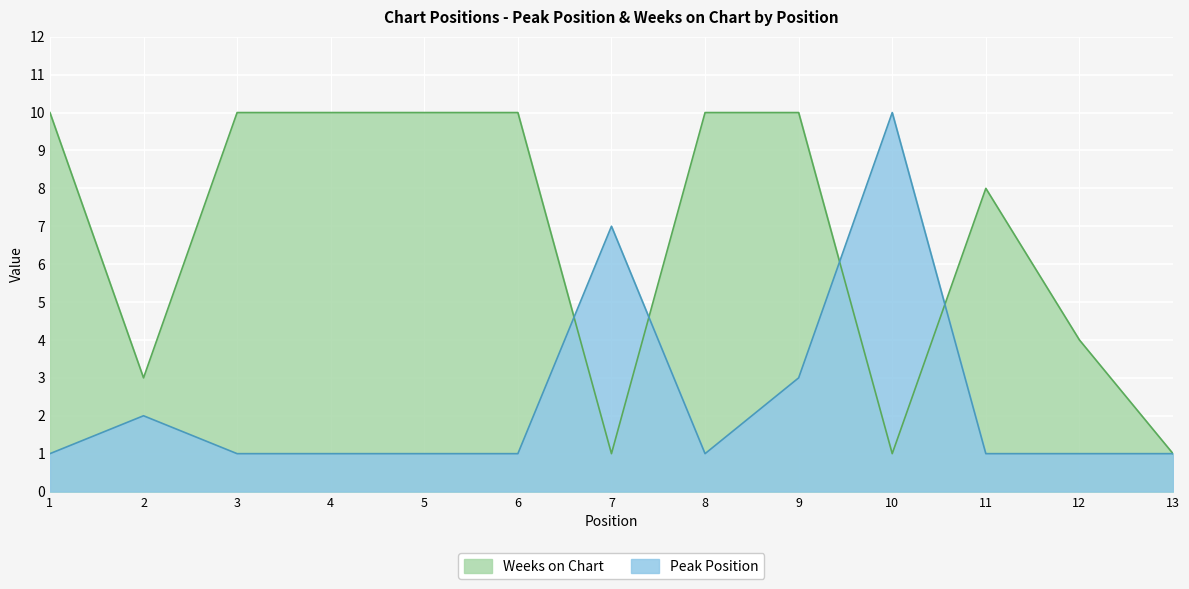

What is the difference between the second highest and second lowest values in the Weeks on Chart series?

9